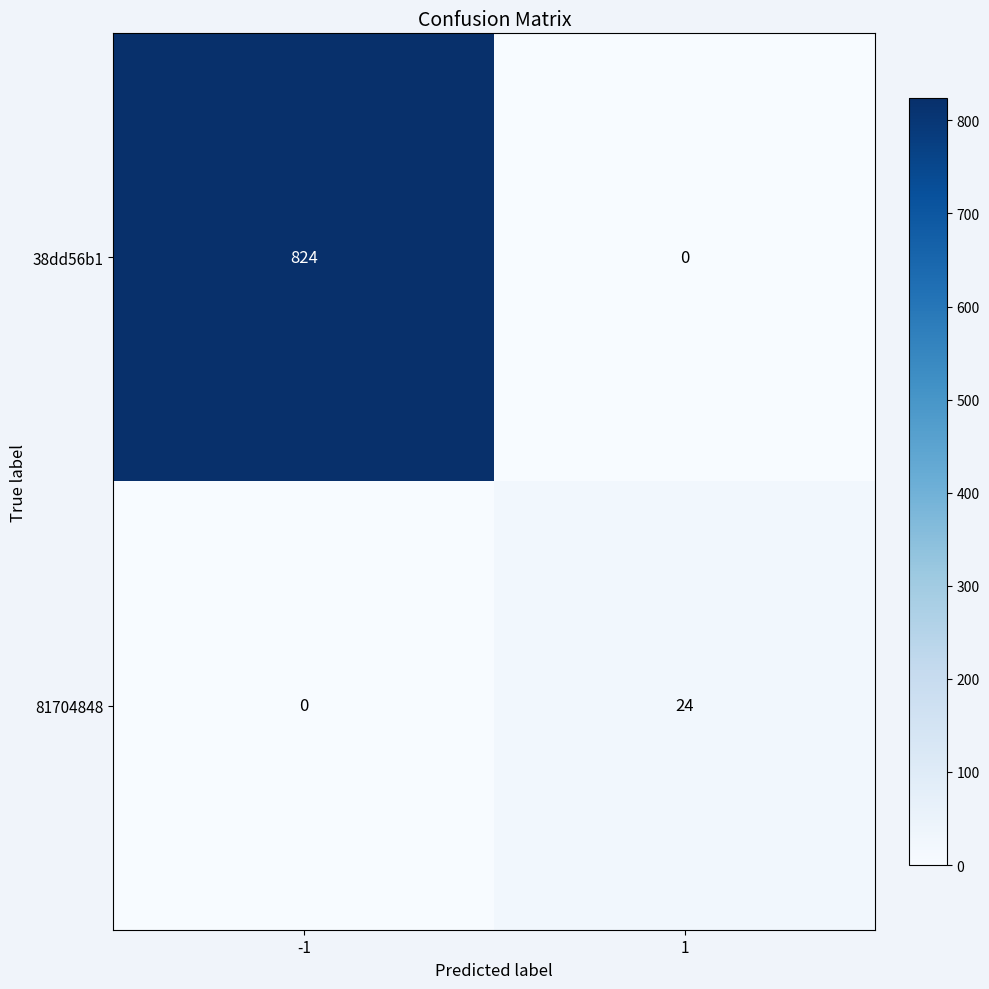

What is the average value of the 81704848 series?

12